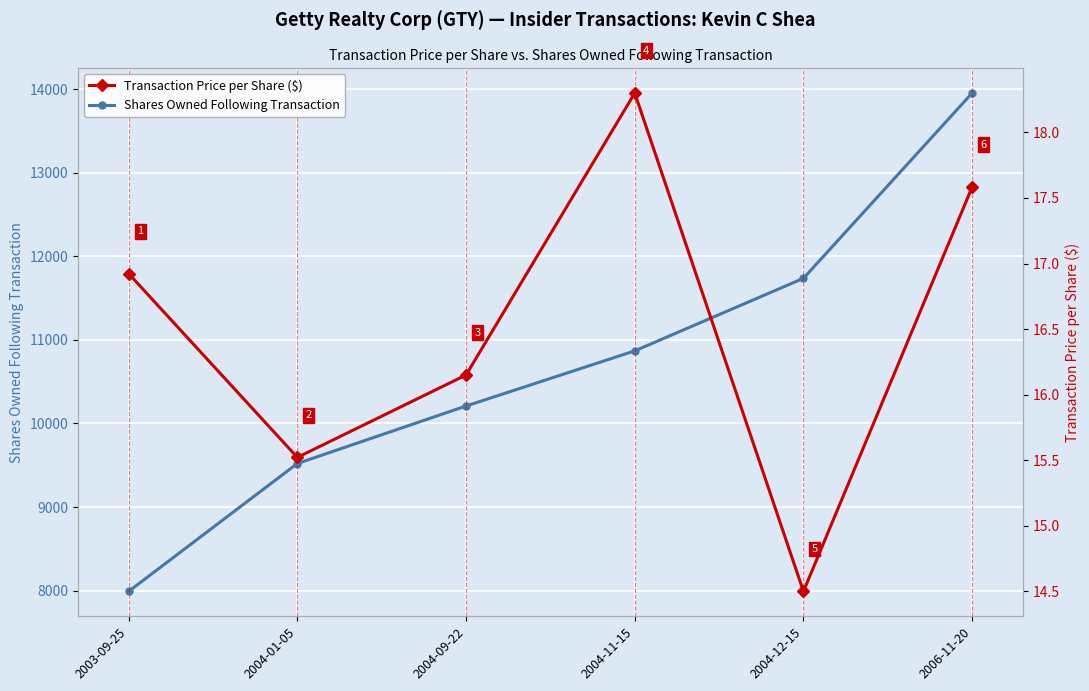

What is the value of the Shares Owned Following Transaction point at the 6th from the left?

13954